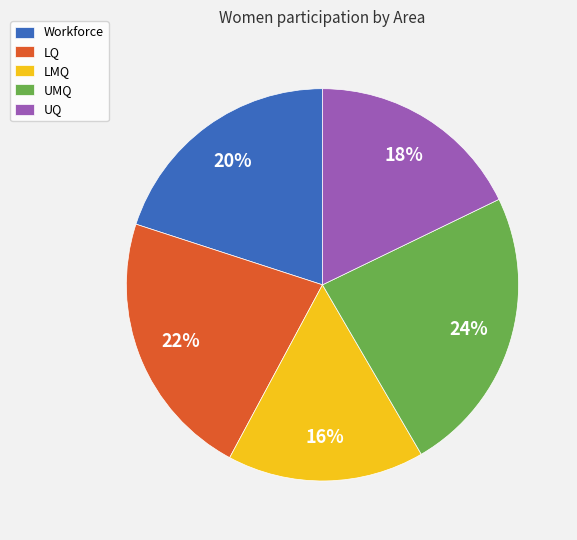

How many slices are in this pie chart?

5